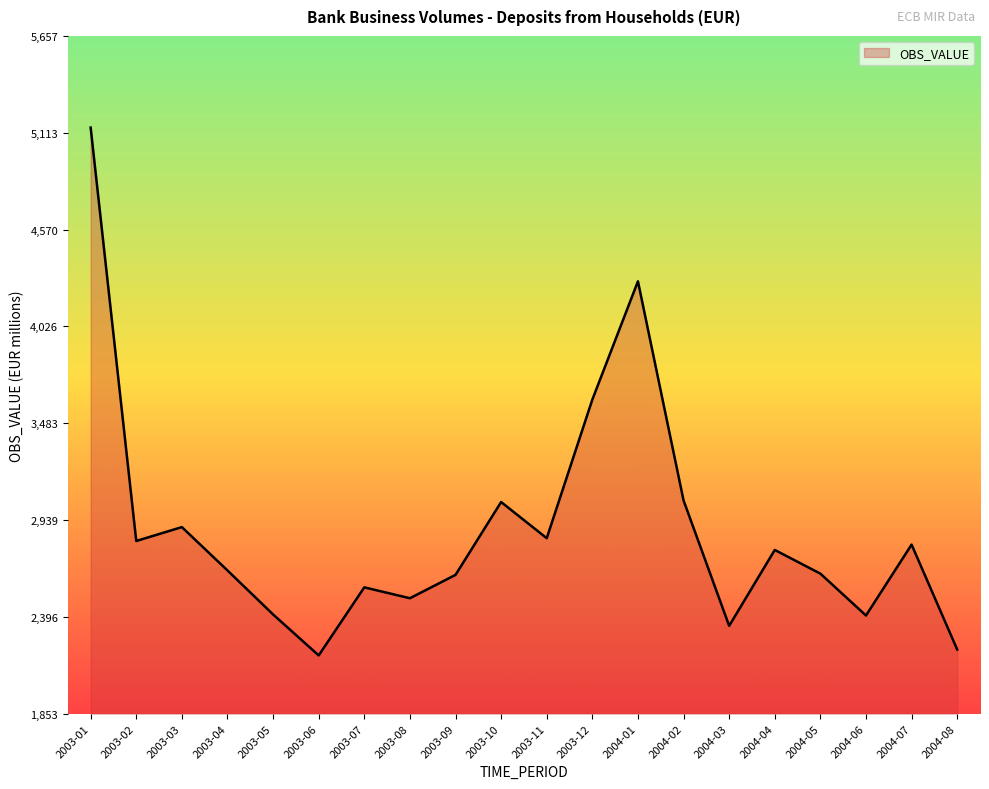

Between 2004-03 and 2003-06, which is larger?

2004-03